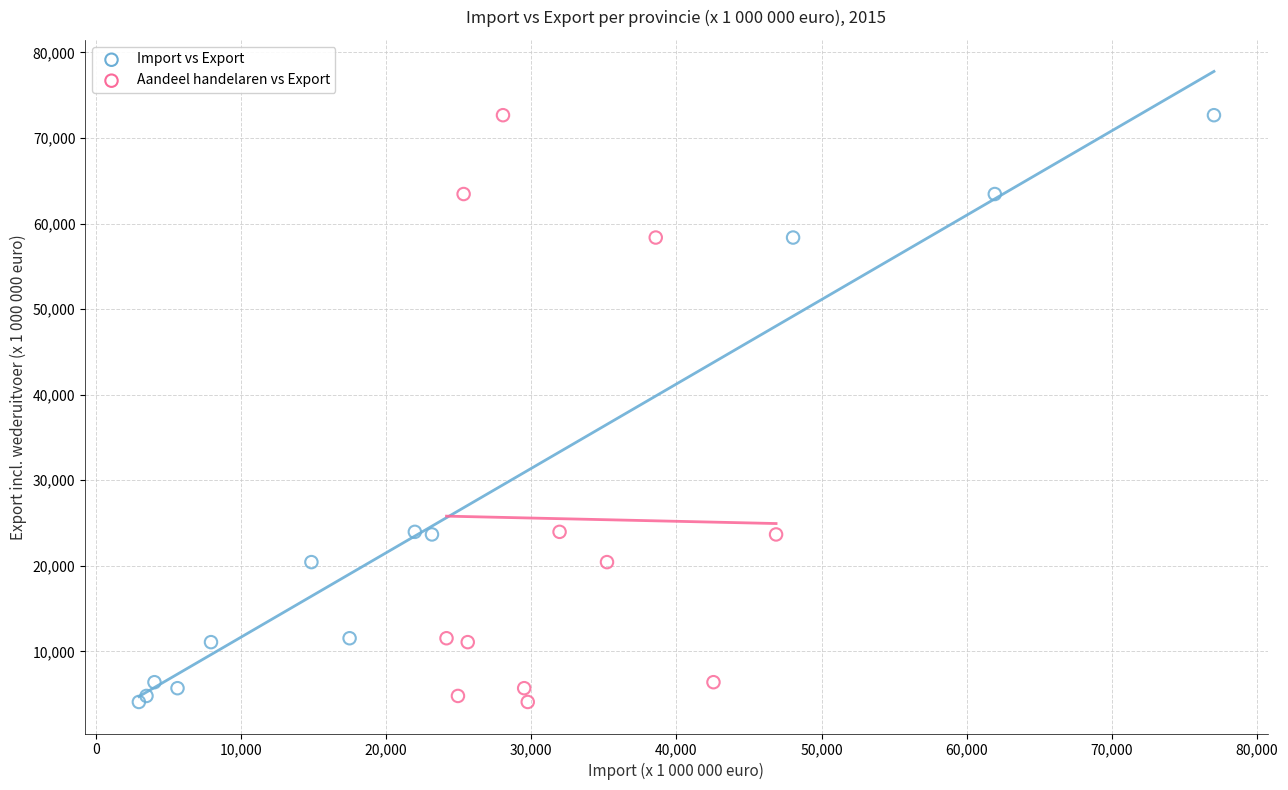

What are all the series names shown in the legend?

Import vs Export, Aandeel handelaren vs Export